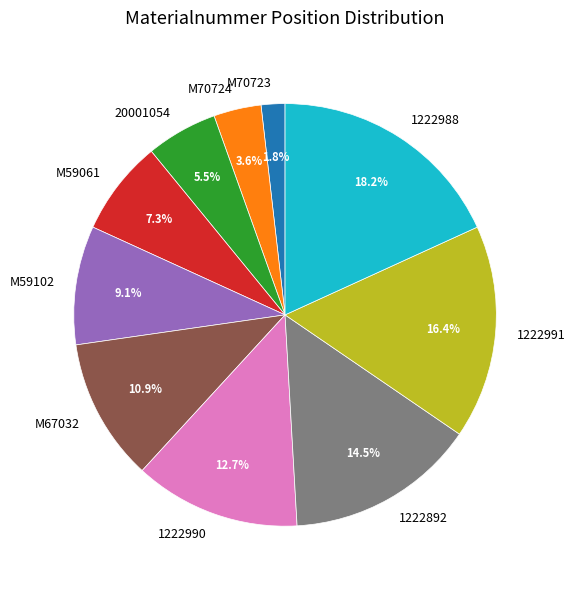

Does 1222892 account for over 50% of the chart?

No